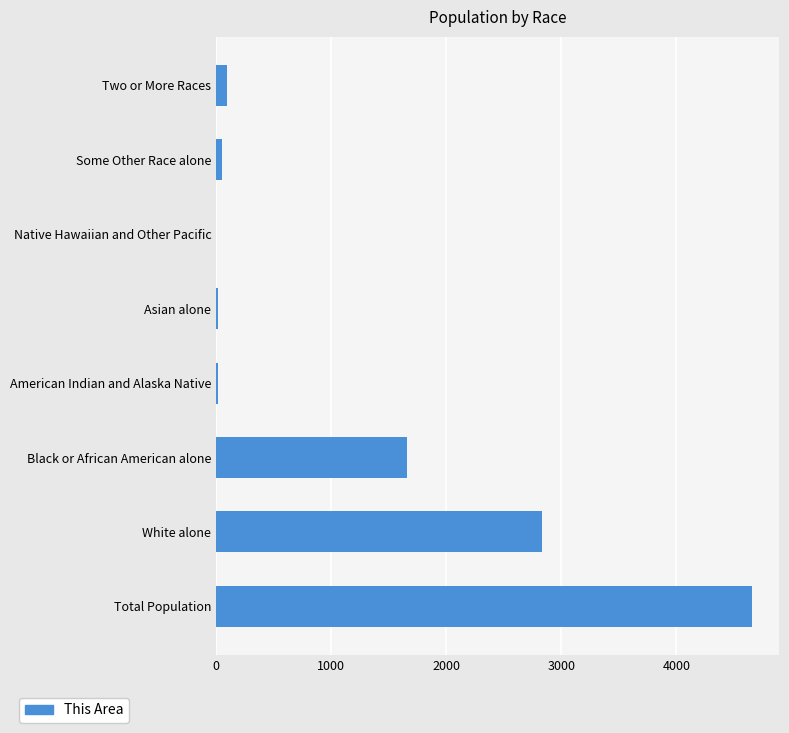

The value at Black or African American alone is 1660. True or false?

True